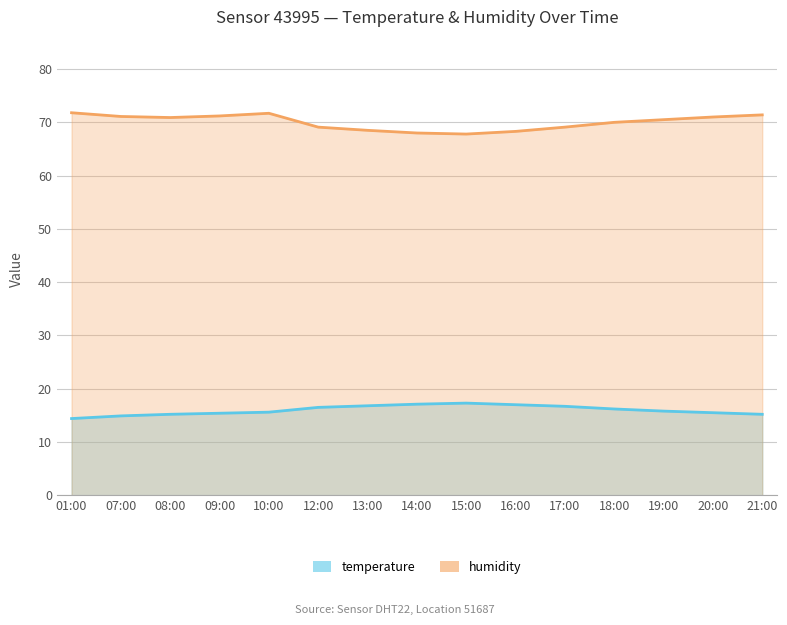

How many series are shown in this chart?

2